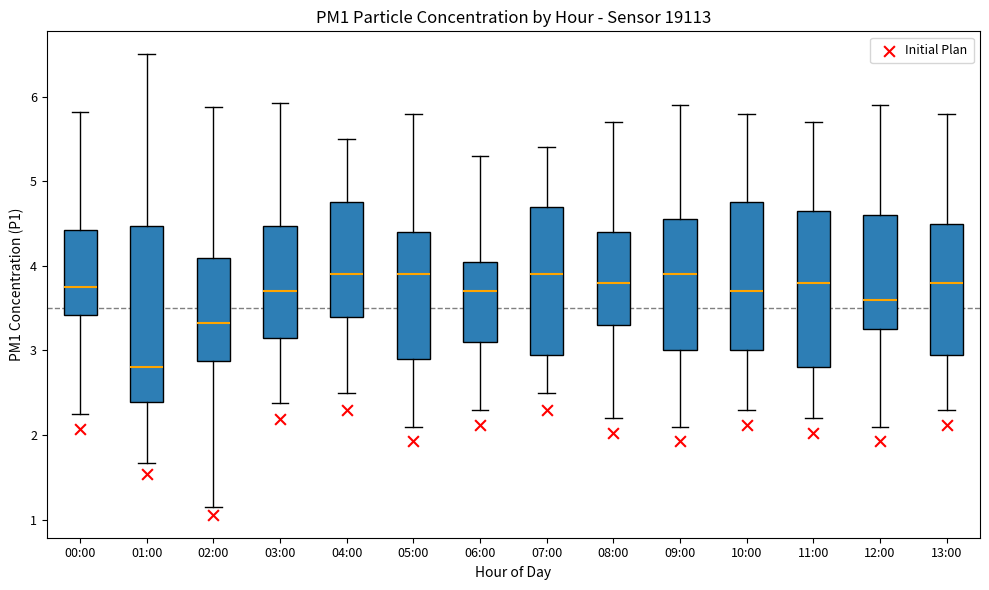

Reading left to right, read every box against the y-axis: the position of its median line, the range the box covers, and the ends of its whiskers. The values are not printed on the chart, so give them approximately, as read against the axis.

00:00: median 3.8, box 3.4 to 4.4, whiskers 2.3 to 5.8
01:00: median 2.8, box 2.4 to 4.5, whiskers 1.7 to 6.5
02:00: median 3.3, box 2.9 to 4.1, whiskers 1.2 to 5.9
03:00: median 3.7, box 3.2 to 4.5, whiskers 2.4 to 5.9
04:00: median 3.9, box 3.4 to 4.8, whiskers 2.5 to 5.5
05:00: median 3.9, box 2.9 to 4.4, whiskers 2.1 to 5.8
06:00: median 3.7, box 3.1 to 4.1, whiskers 2.3 to 5.3
07:00: median 3.9, box 3.0 to 4.7, whiskers 2.5 to 5.4
08:00: median 3.8, box 3.3 to 4.4, whiskers 2.2 to 5.7
09:00: median 3.9, box 3.0 to 4.6, whiskers 2.1 to 5.9
10:00: median 3.7, box 3.0 to 4.8, whiskers 2.3 to 5.8
11:00: median 3.8, box 2.8 to 4.7, whiskers 2.2 to 5.7
12:00: median 3.6, box 3.3 to 4.6, whiskers 2.1 to 5.9
13:00: median 3.8, box 3.0 to 4.5, whiskers 2.3 to 5.8